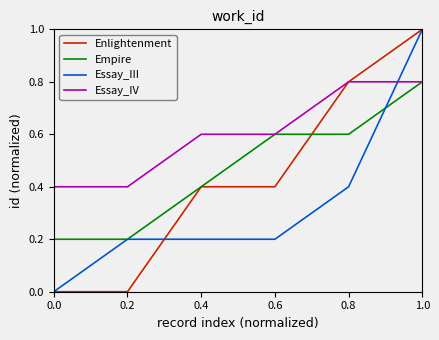

What is the greatest value displayed?

1.0